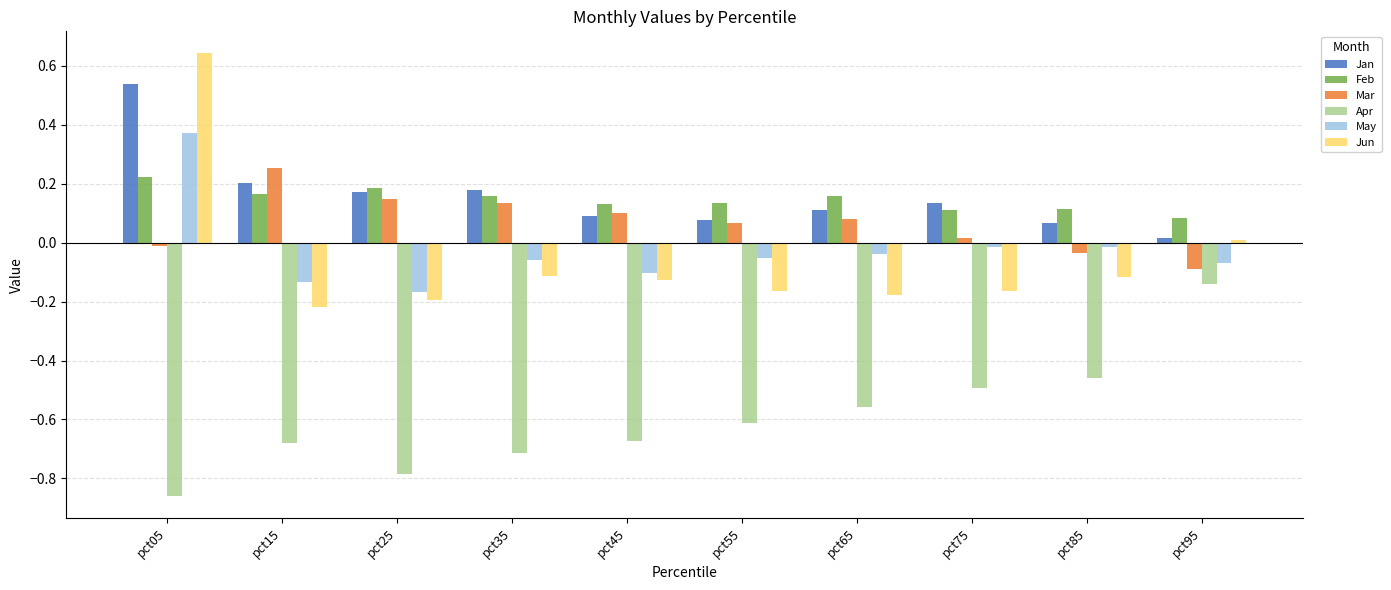

How many values in Mar are above zero?

7